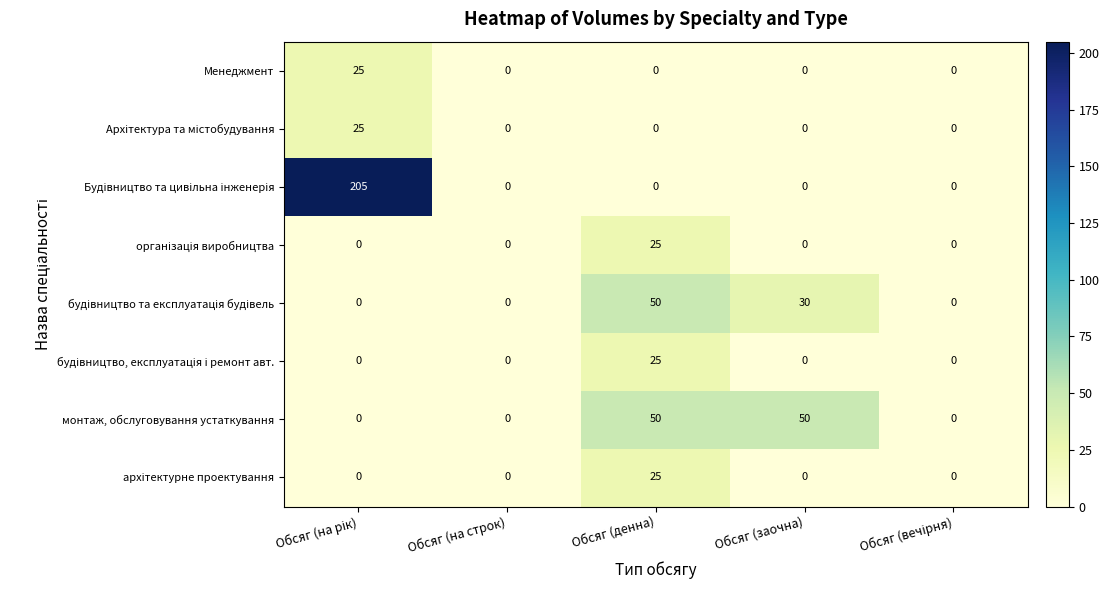

What is the difference between the maximum and minimum values in the Менеджмент series?

25